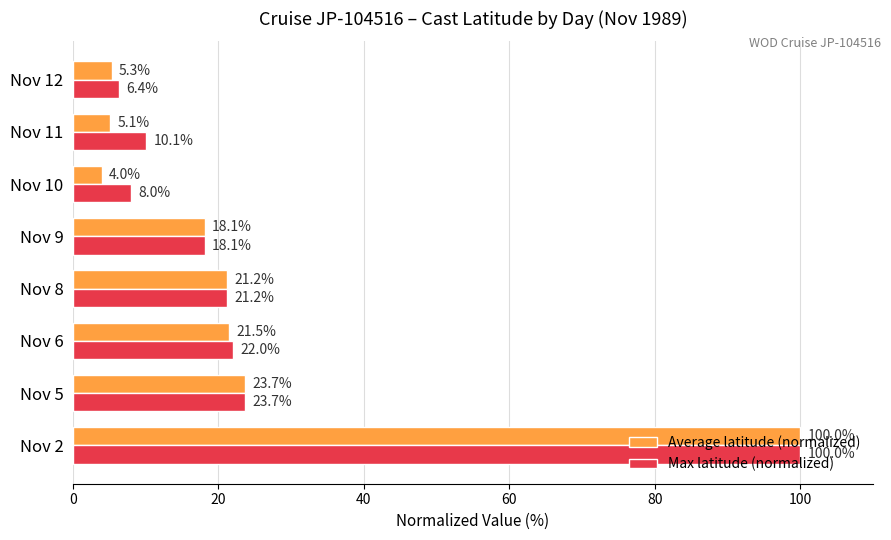

At which category is the sum across all series the highest?

Nov 2